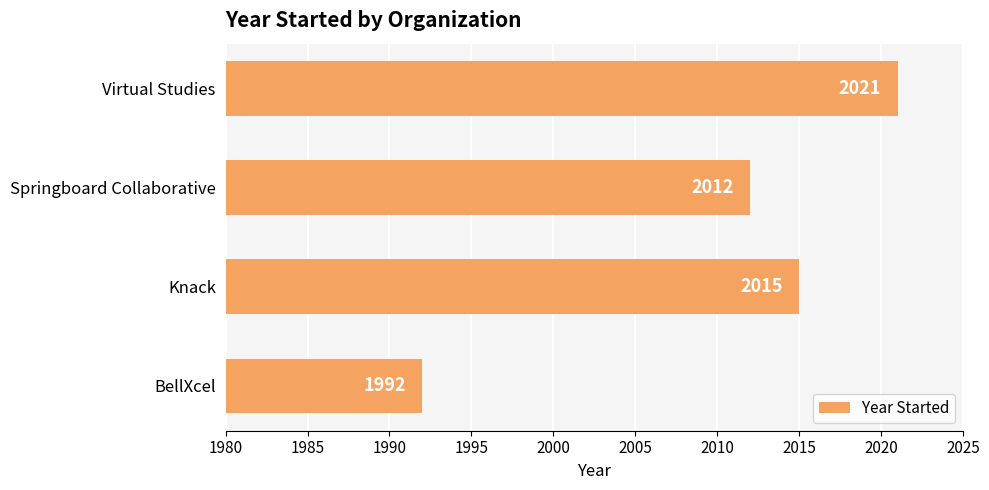

Is it true that the value at Virtual Studies is 679?

False